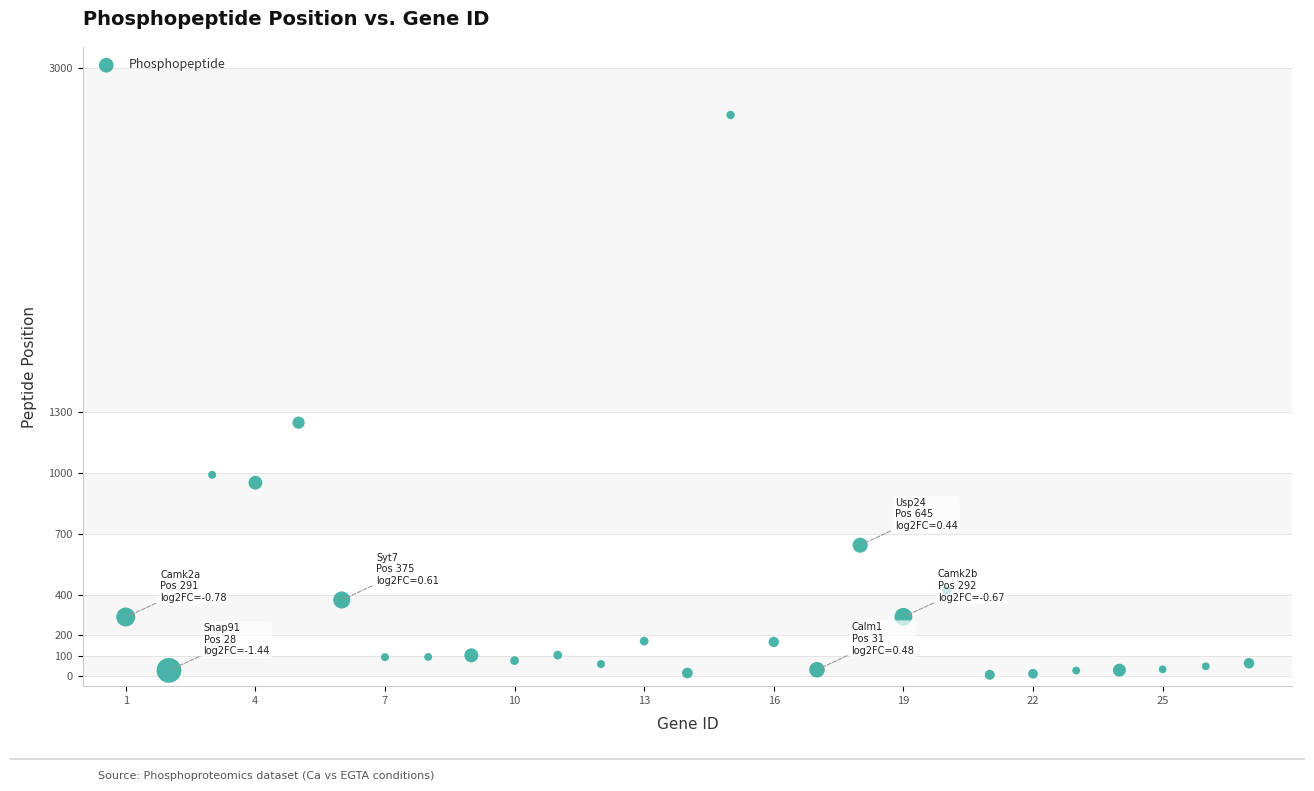

What is the range of X values (max minus min)?

26